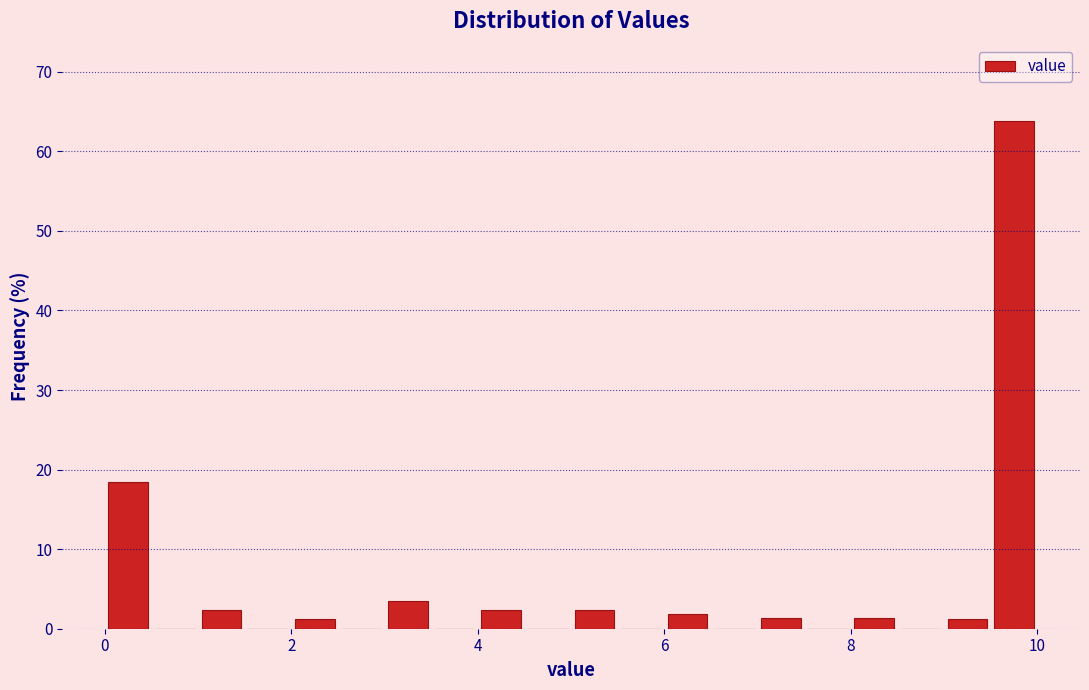

Around what value on the x-axis is the tallest bar? Give the approximate position of its centre, as read against the axis.

9.8